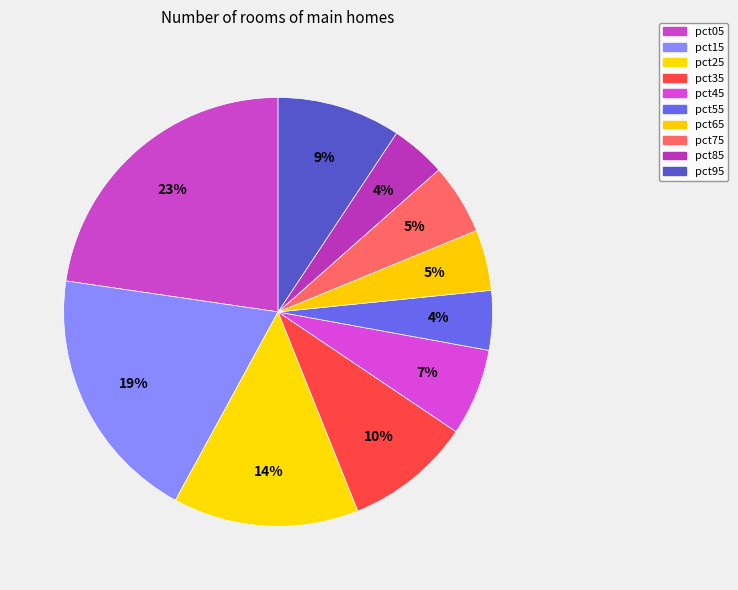

Count the number of slices in the pie.

10